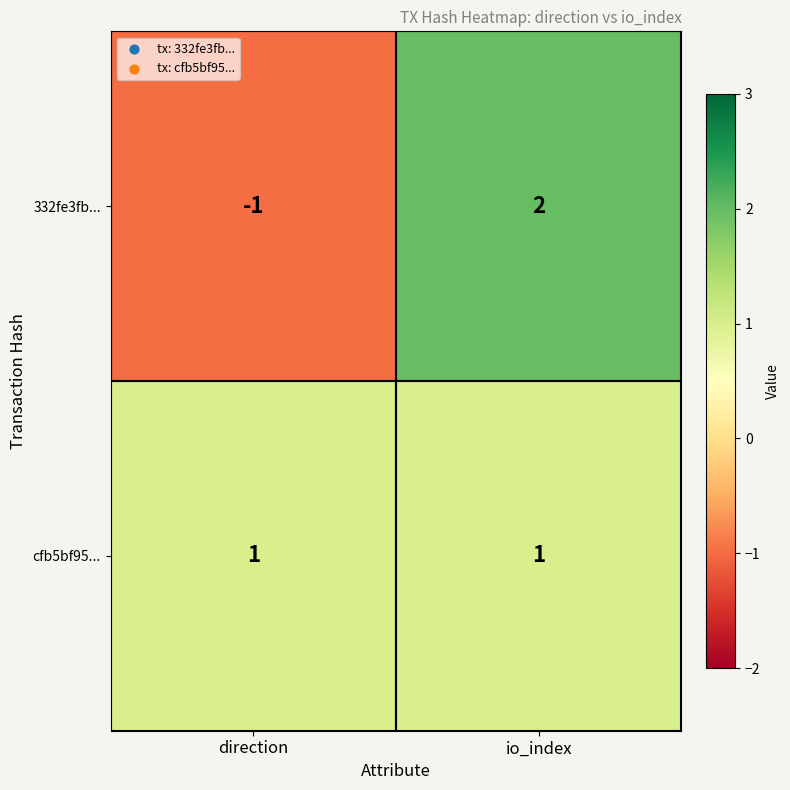

Rank the series at direction from highest to lowest value.

cfb5bf95..., 332fe3fb...